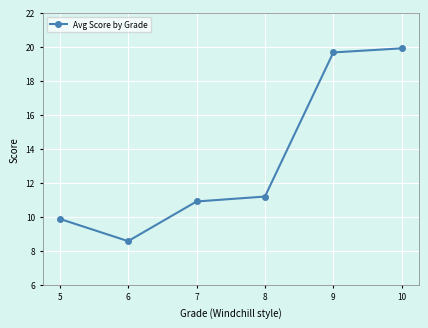

What is the ratio of the value at 9 to the value at 5?

2.0